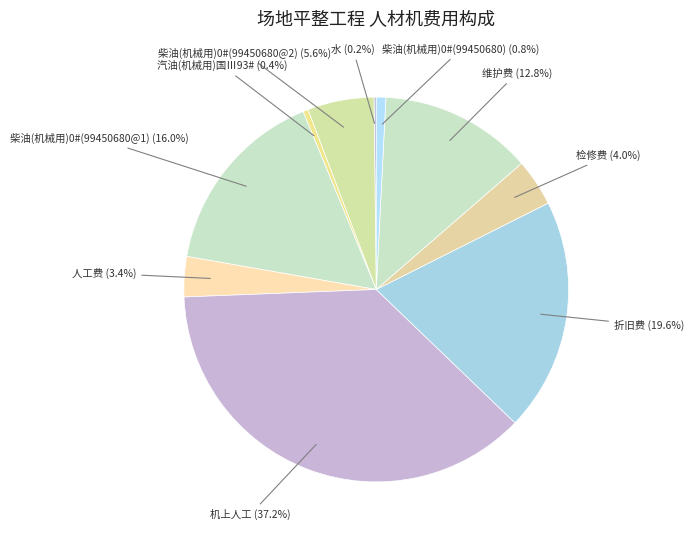

How much of the chart is everything except 折旧费?

80.4%